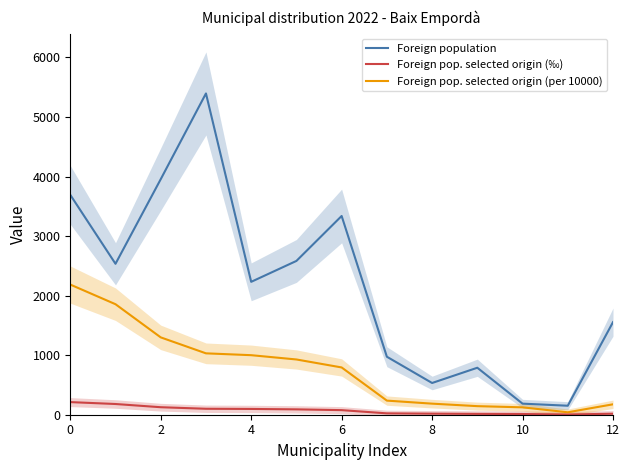

What is the highest value of the Foreign population series?

5396